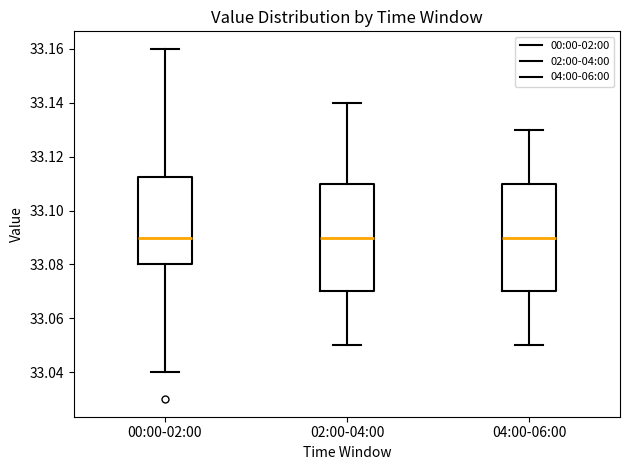

Where does the upper whisker of the box for 00:00-02:00 end on the y-axis? The values are not printed on the chart, so give them approximately, as read against the axis.

33.160